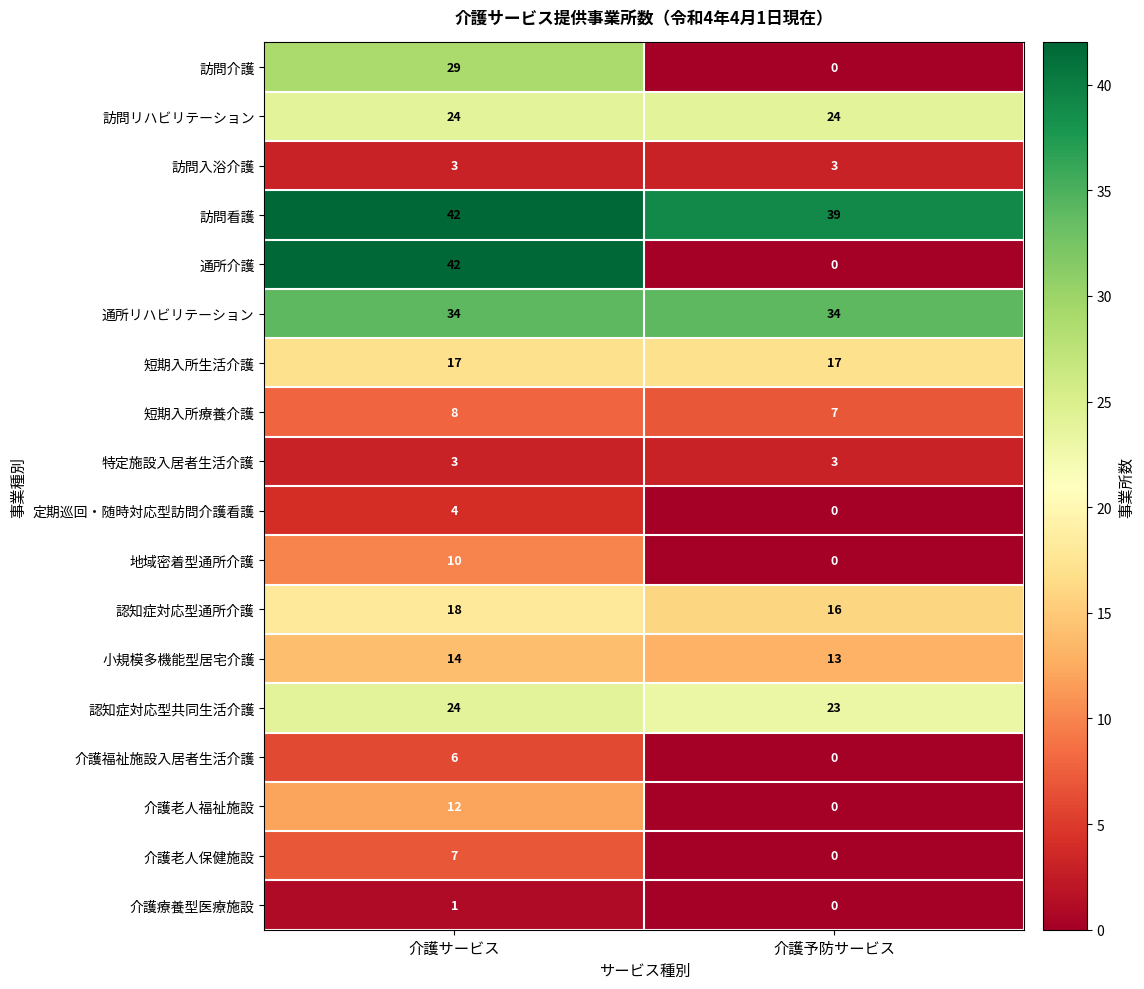

What is the total value across all series at 介護予防サービス?

179